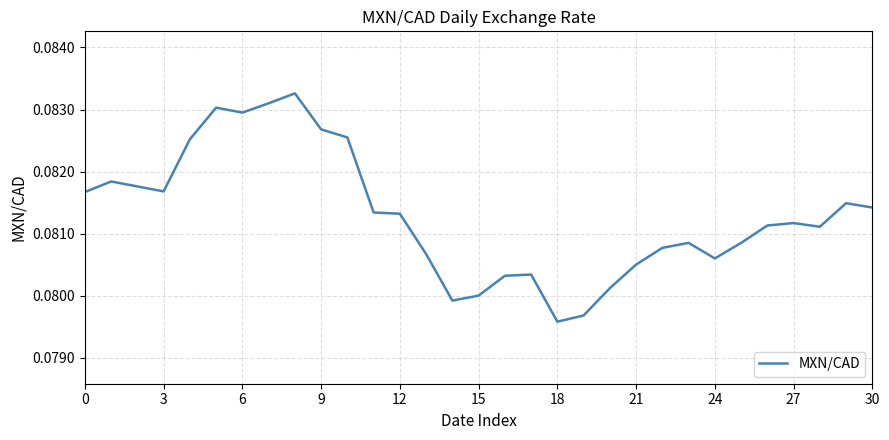

Where is the data nearest to the value 0?

18